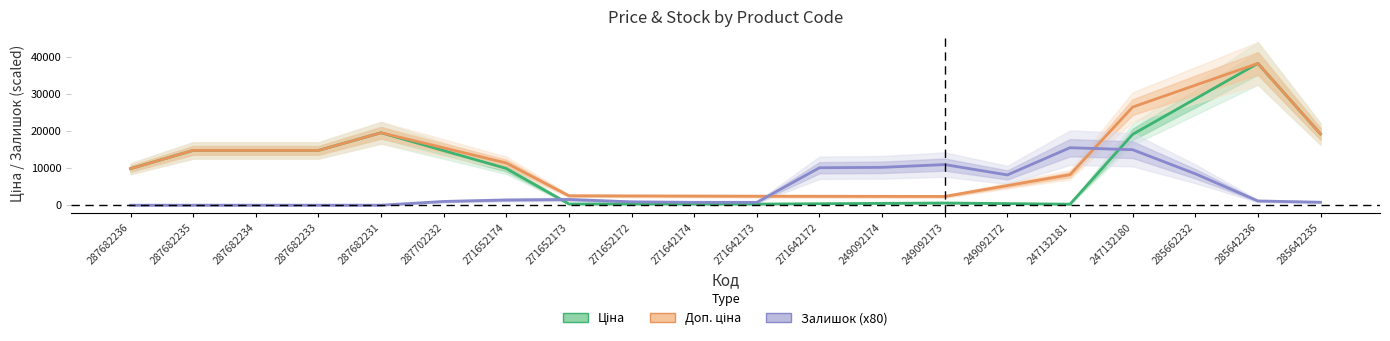

Which category has the highest value across all series?

285642236